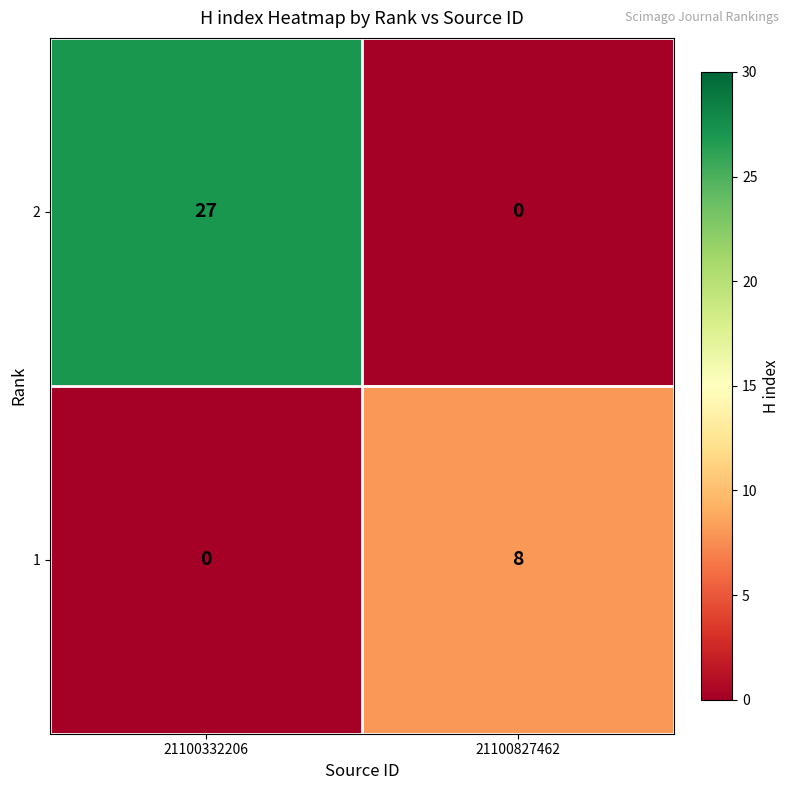

What is the total value across all series at 21100332206?

27